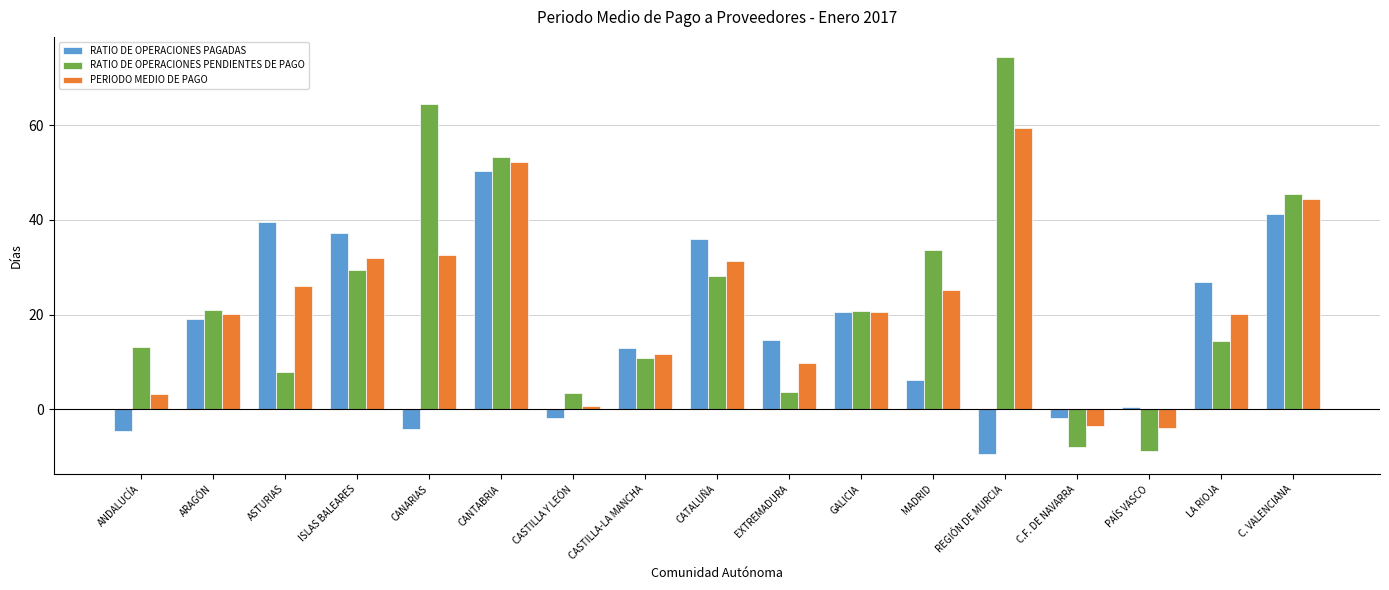

What is the total value across all series at REGIÓN DE MURCIA?

124.3